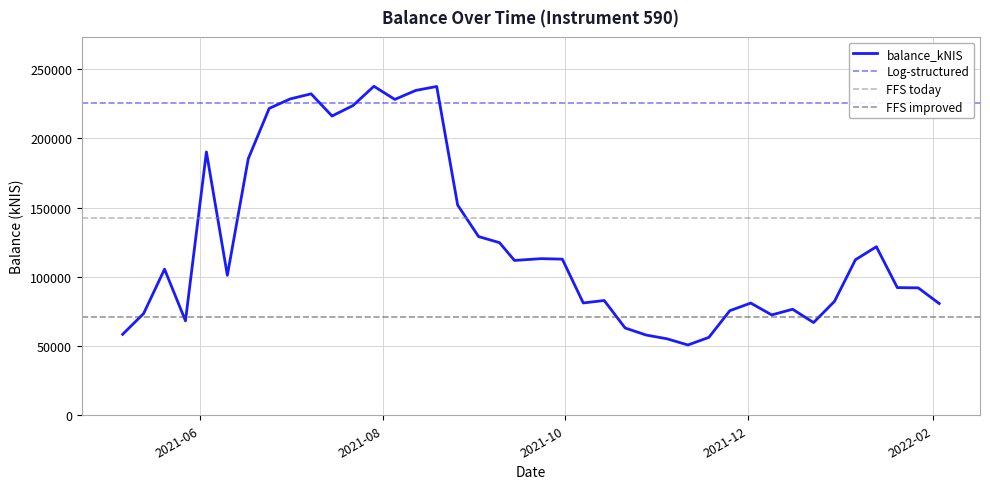

Does the chart display data point markers on the line(s)?

No